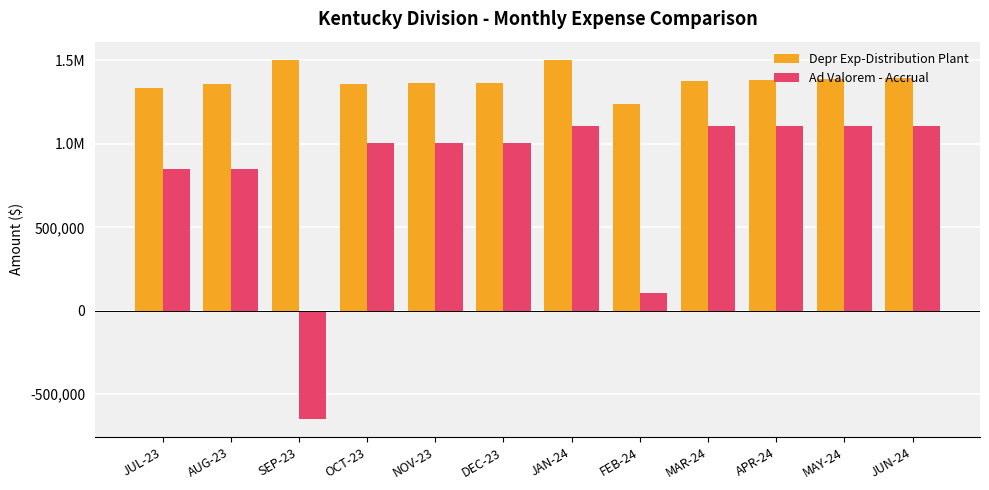

Are the bars grouped side by side (vs. stacked)?

Yes